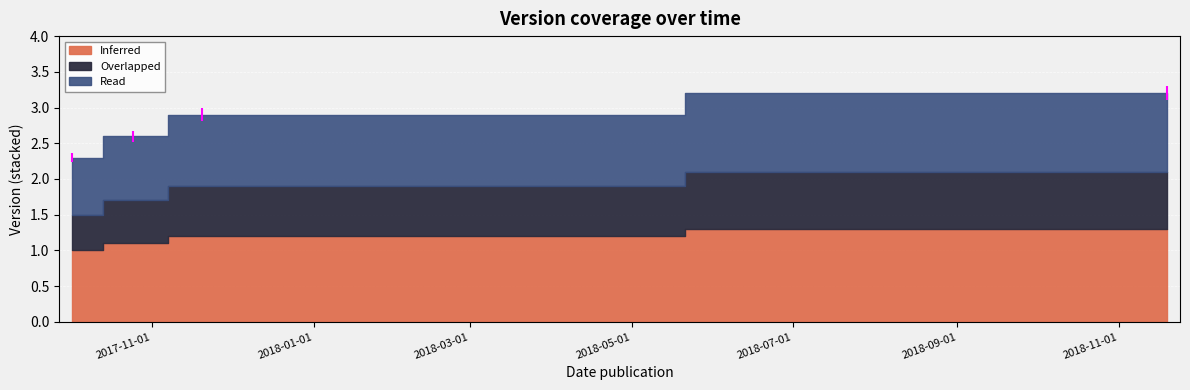

What are all the series names shown in the legend?

Inferred, Overlapped, Read